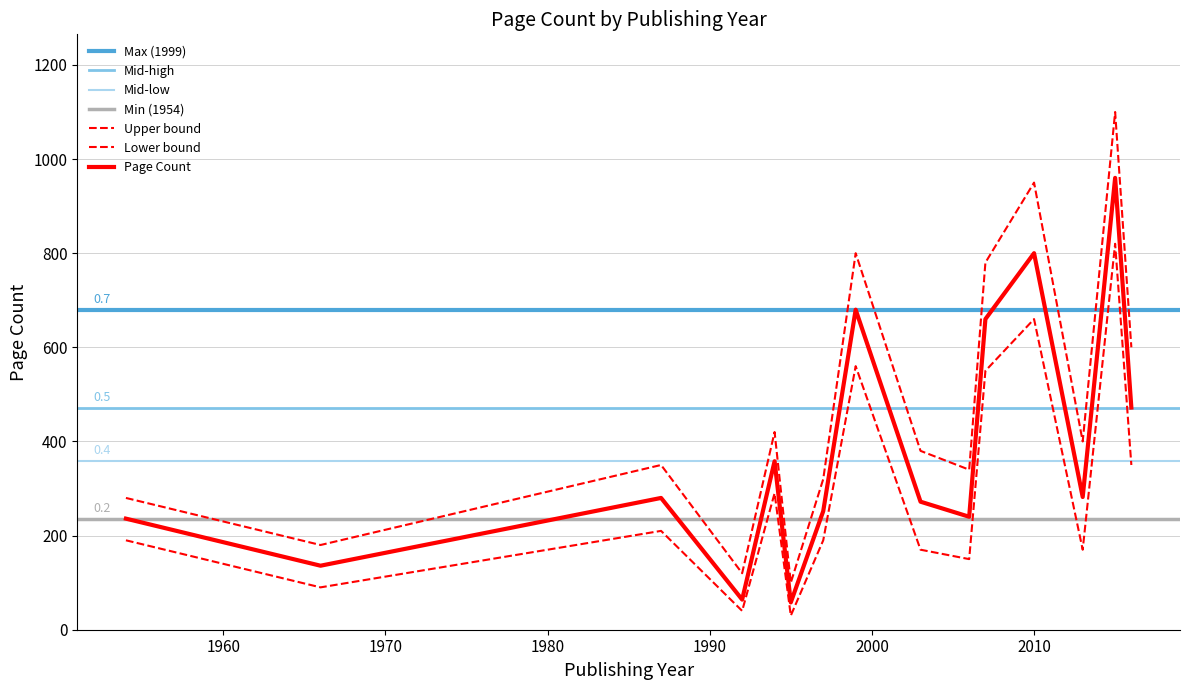

Is this an area chart (filled region under the line)?

No